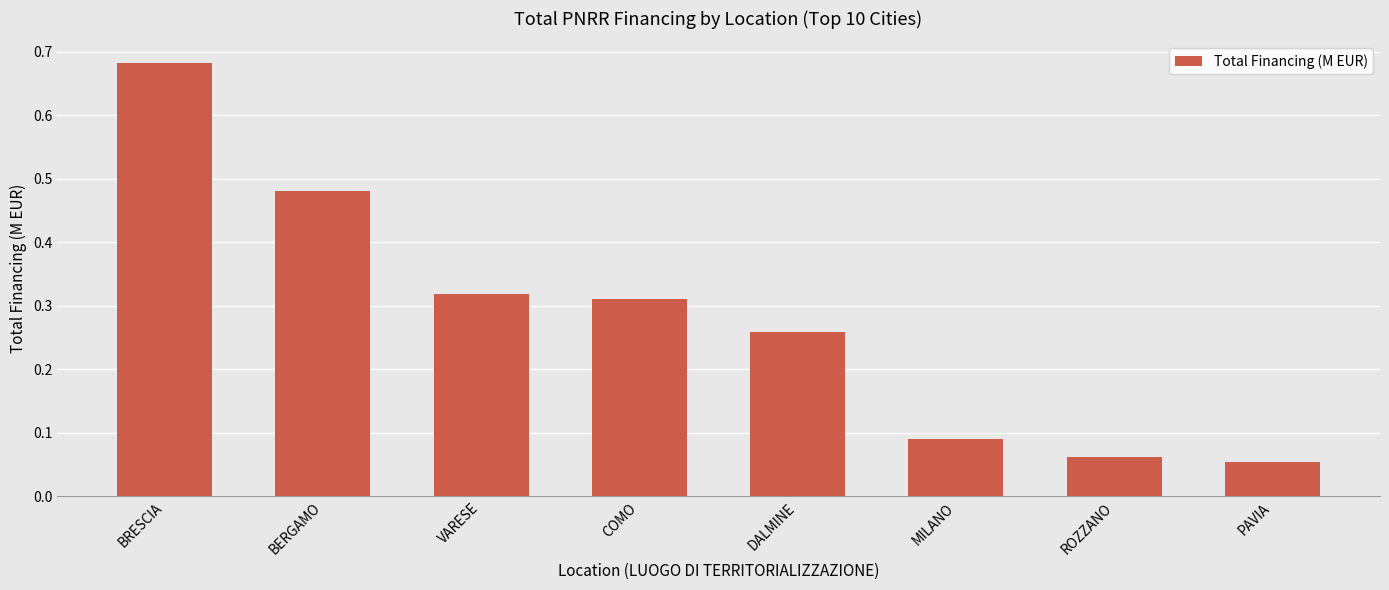

What position from the left is BRESCIA?

1